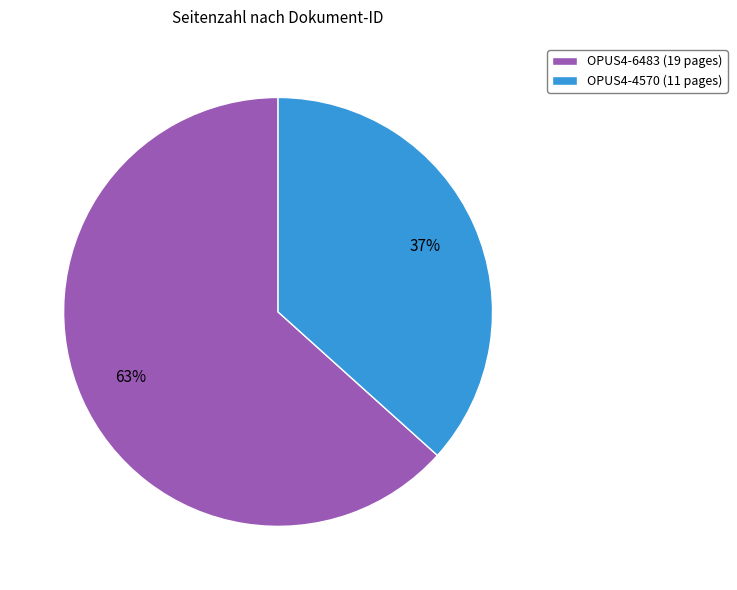

Approximately how many times larger is the value at OPUS4-6483 (19 pages) compared to OPUS4-4570 (11 pages)?

1.7